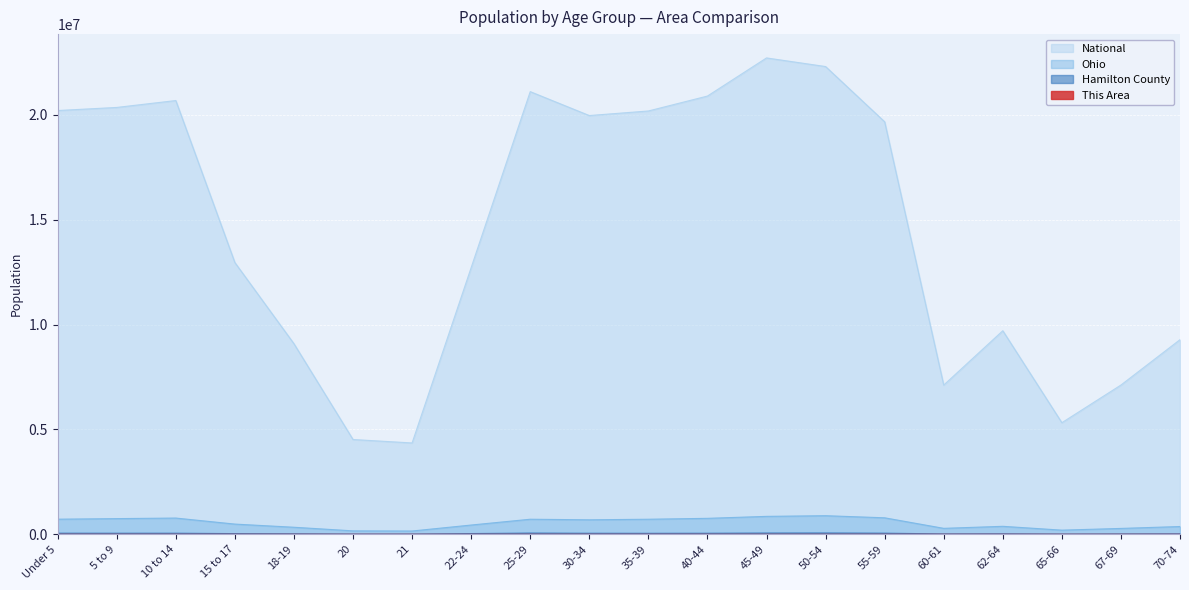

Which category has the lowest value in the This Area series?

65-66